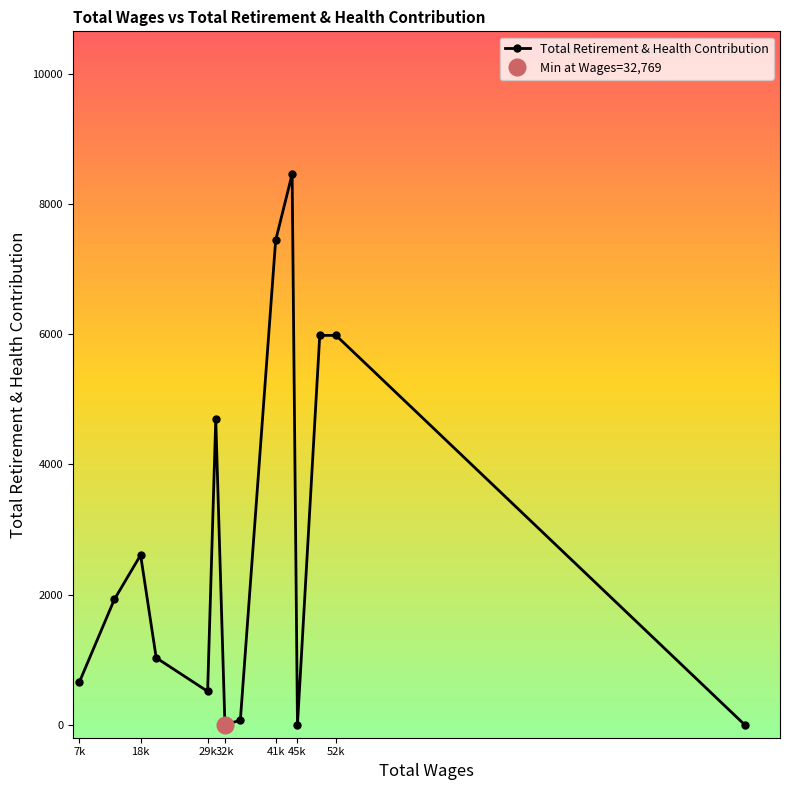

What is the difference between the maximum and minimum values?

8460